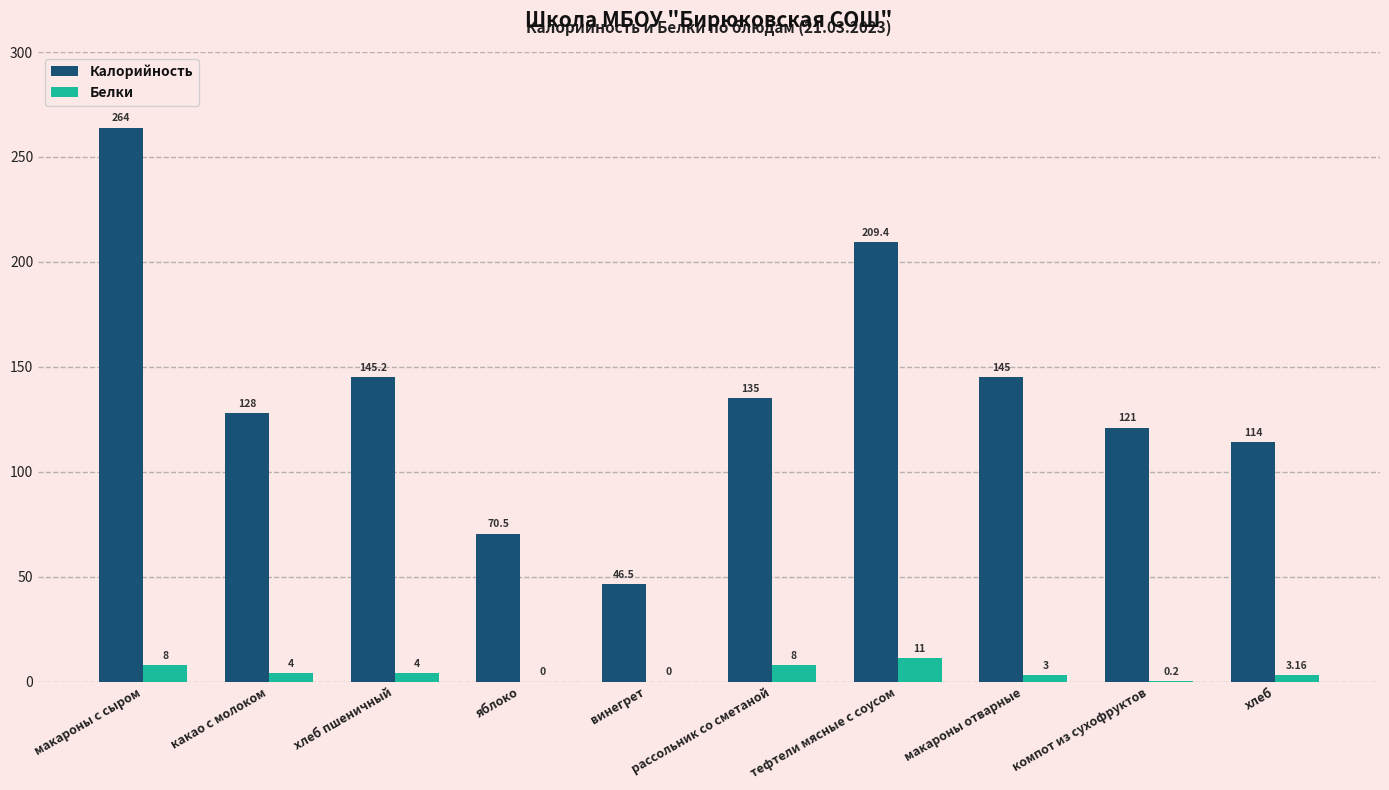

What is the maximum value for Калорийность?

264.0